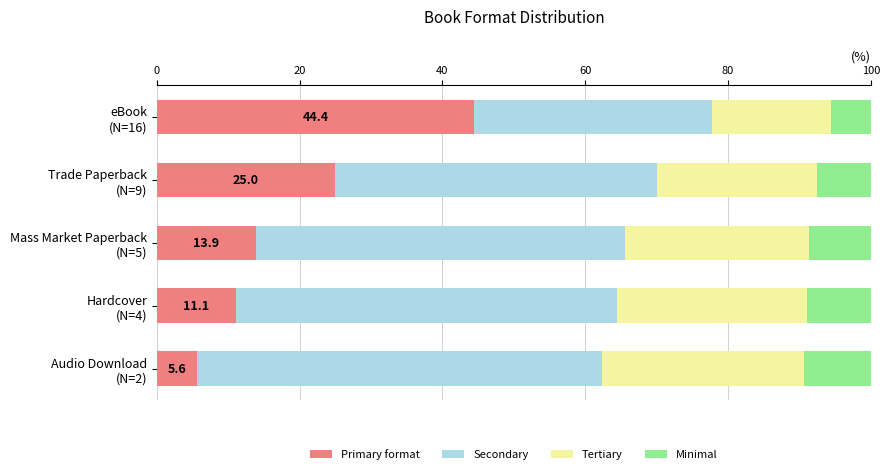

What are all the series names shown in the legend?

Primary format, Secondary, Tertiary, Minimal